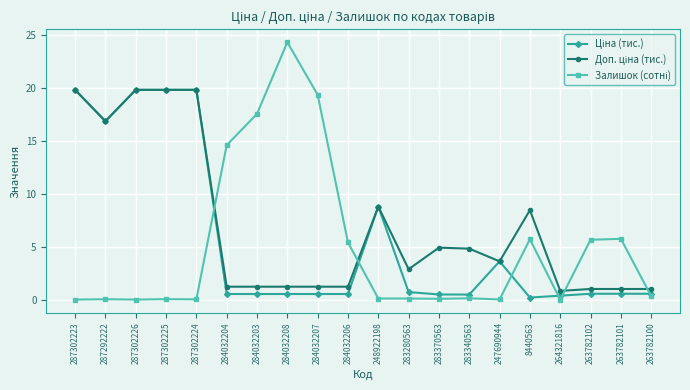

What is the label of the 7th point from the right?

283340563